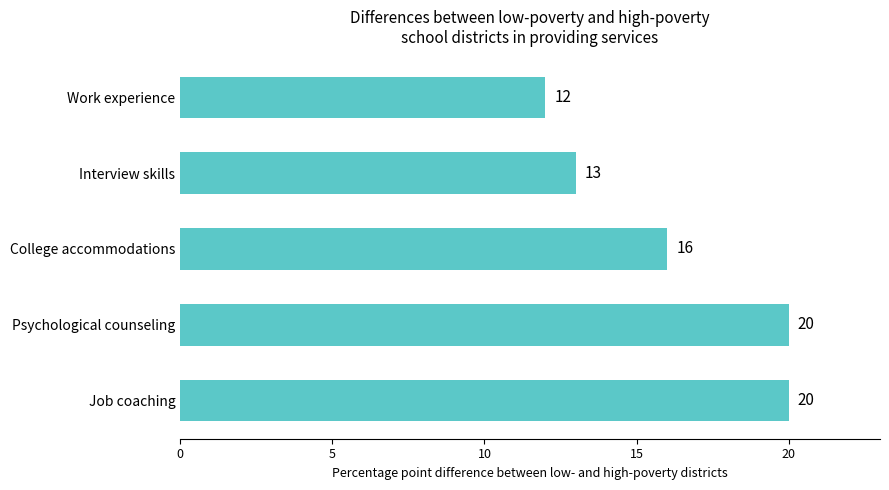

How many bars are there in total?

5